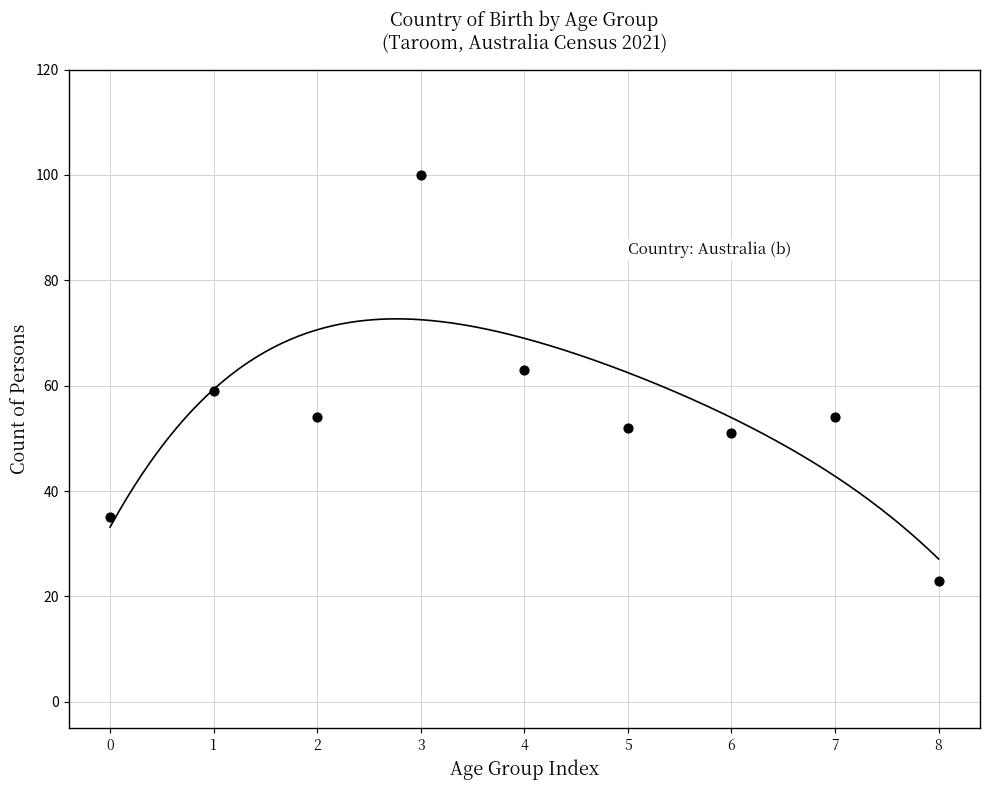

What is the average Y value?

55